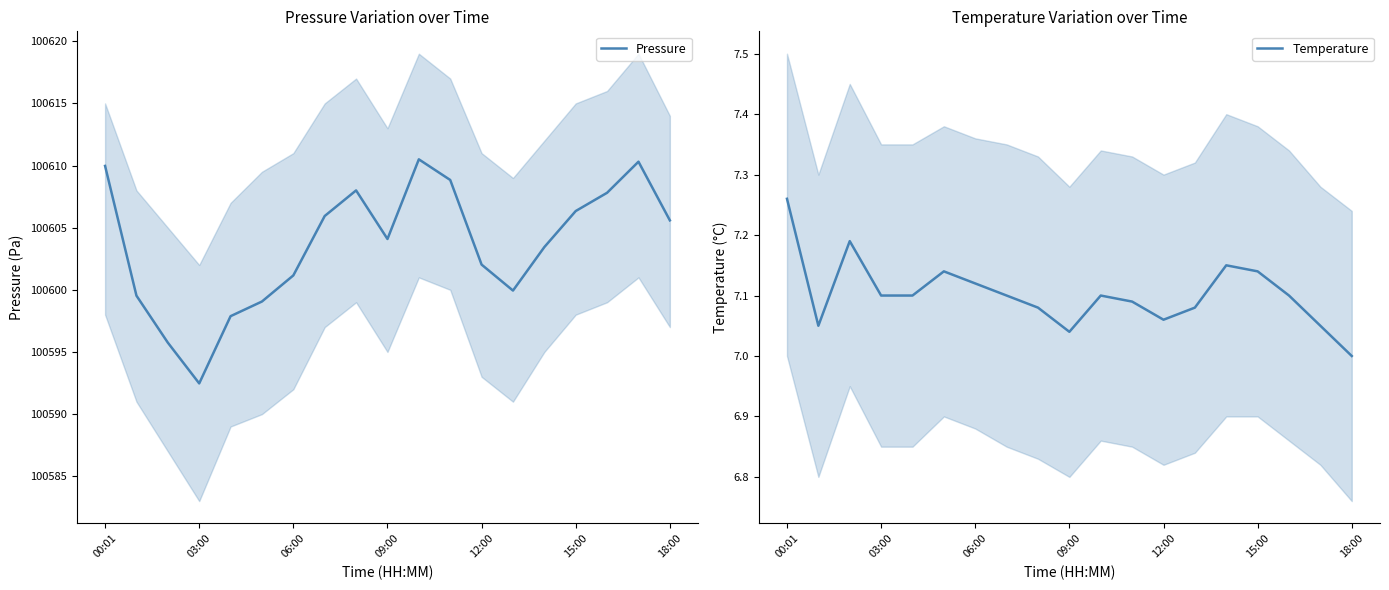

At which category is the sum across all series the highest?

10